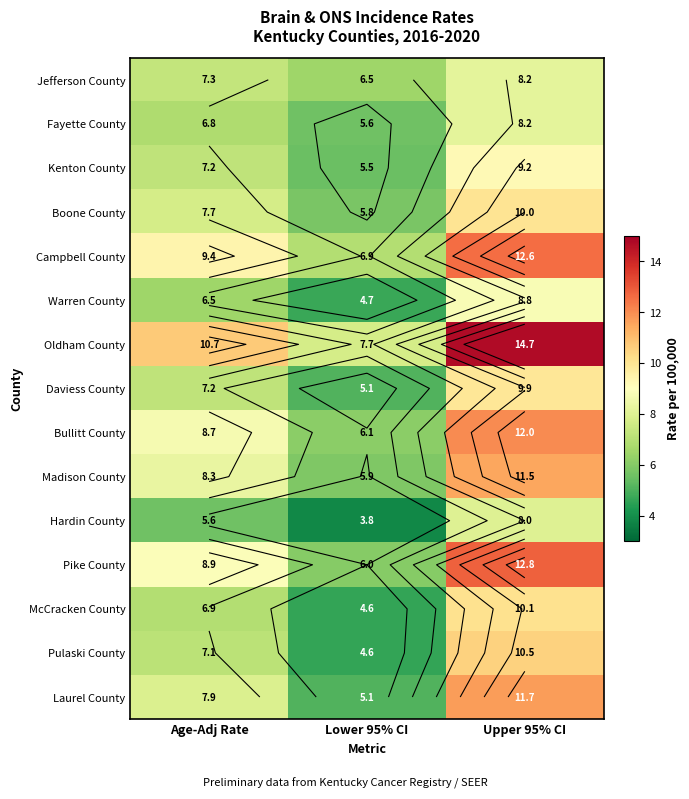

What is the difference between the Madison County values at Upper 95% CI and Lower 95% CI?

5.6